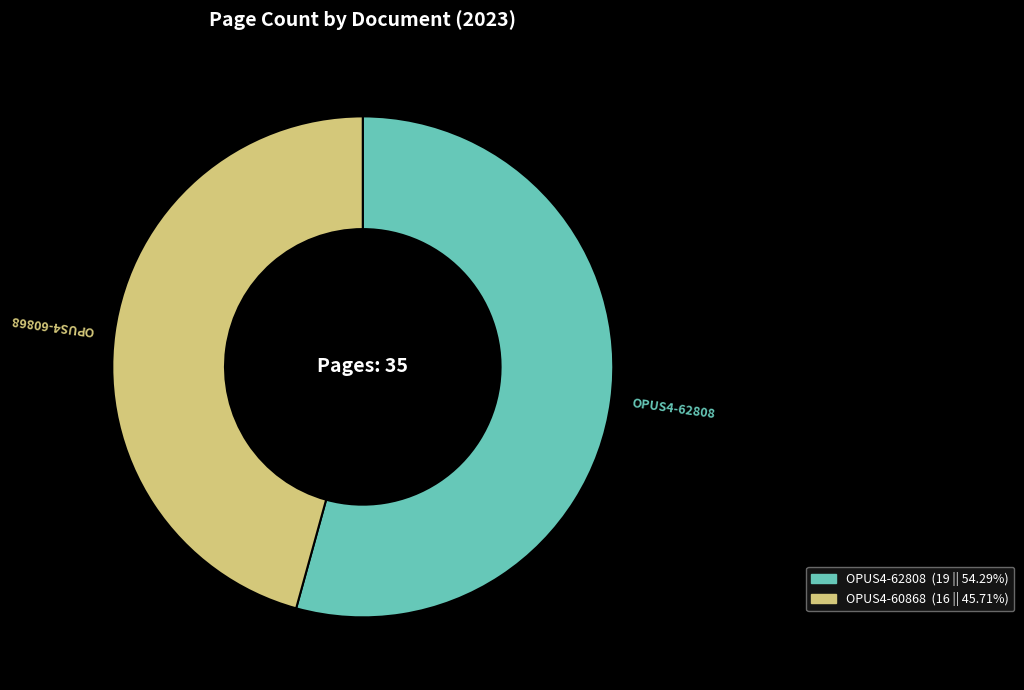

Do OPUS4-62808 and OPUS4-60868 together represent more than half of the pie?

Yes